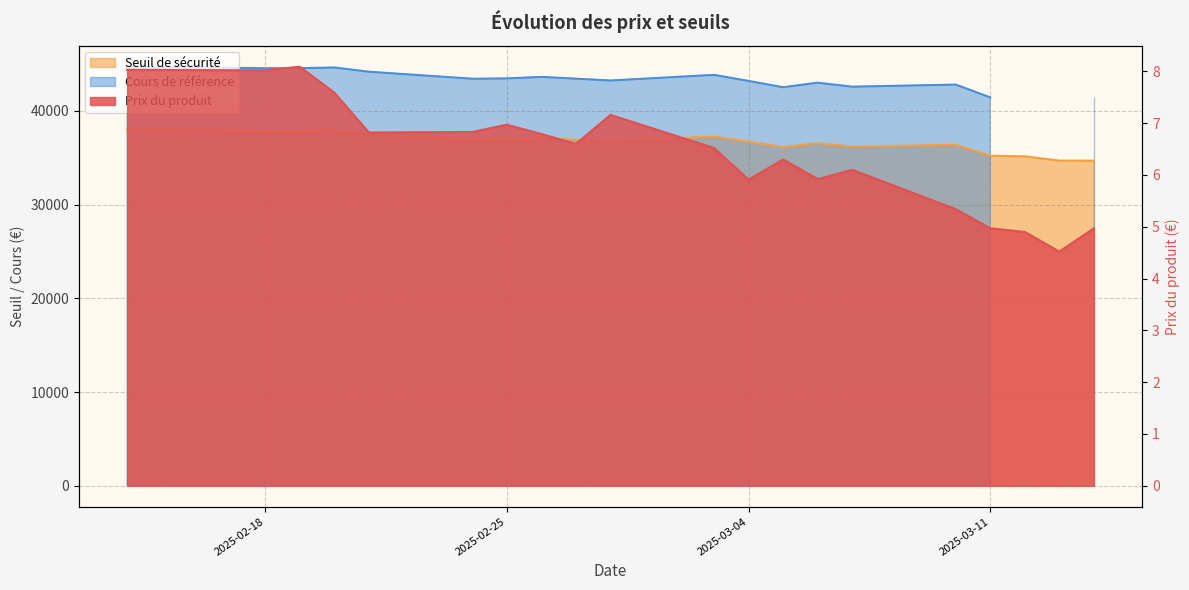

At which label does Prix du produit reach its minimum?

2025-03-13